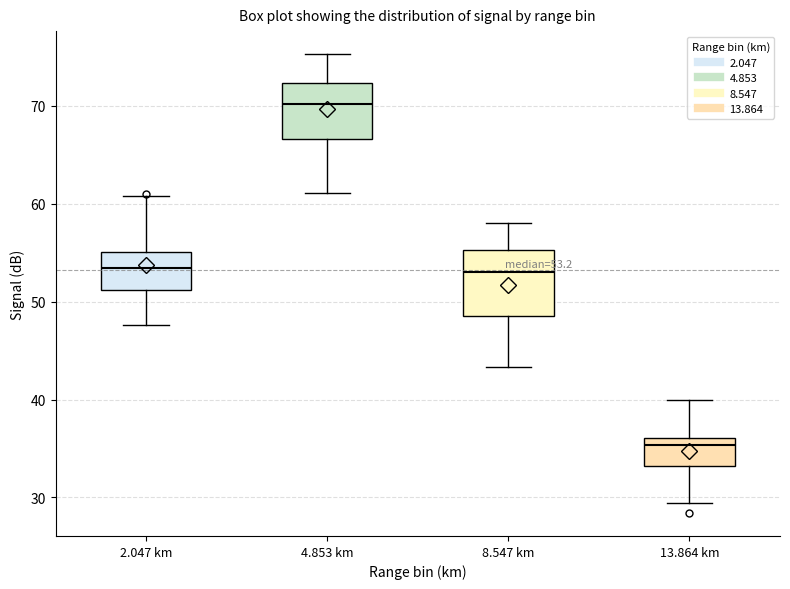

Which box's median line is the lowest?

13.864 km